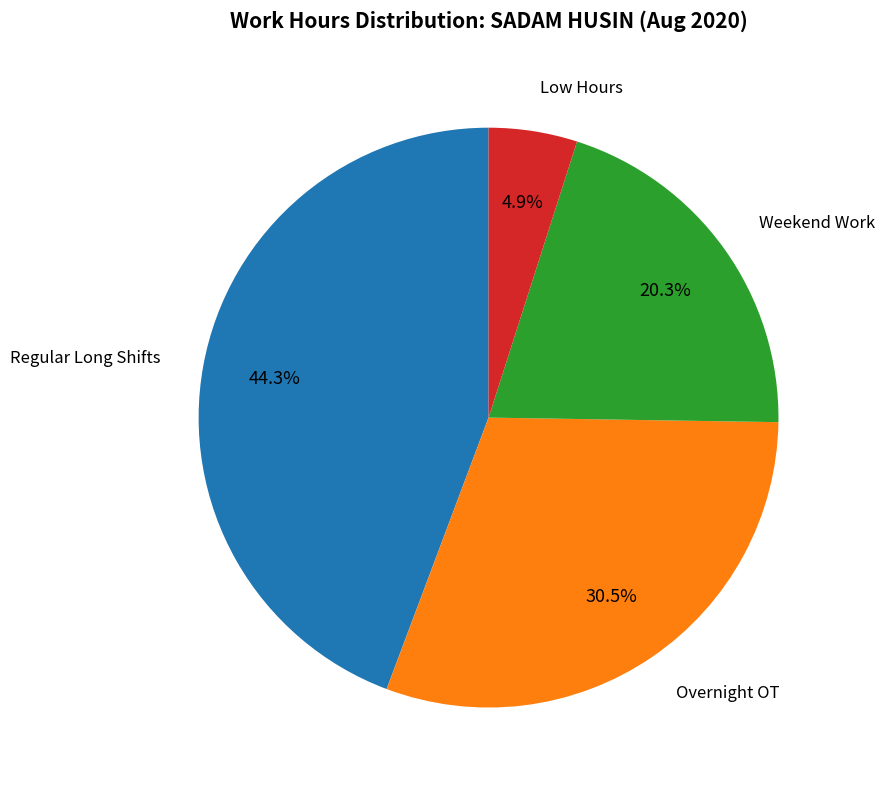

Does any single category account for the majority?

No